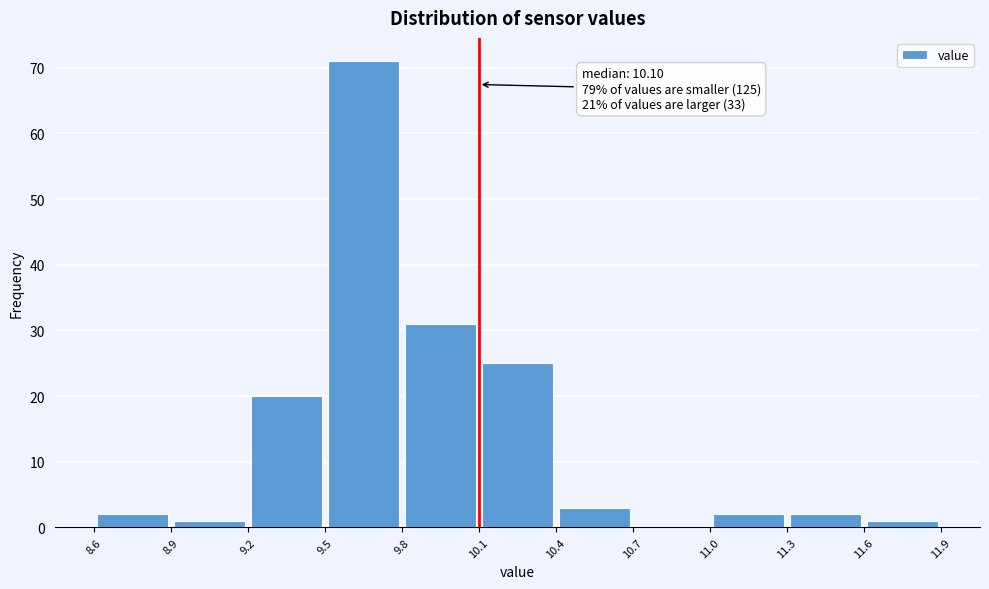

Over which range of the x-axis is the bar tallest?

9.5 to 9.8